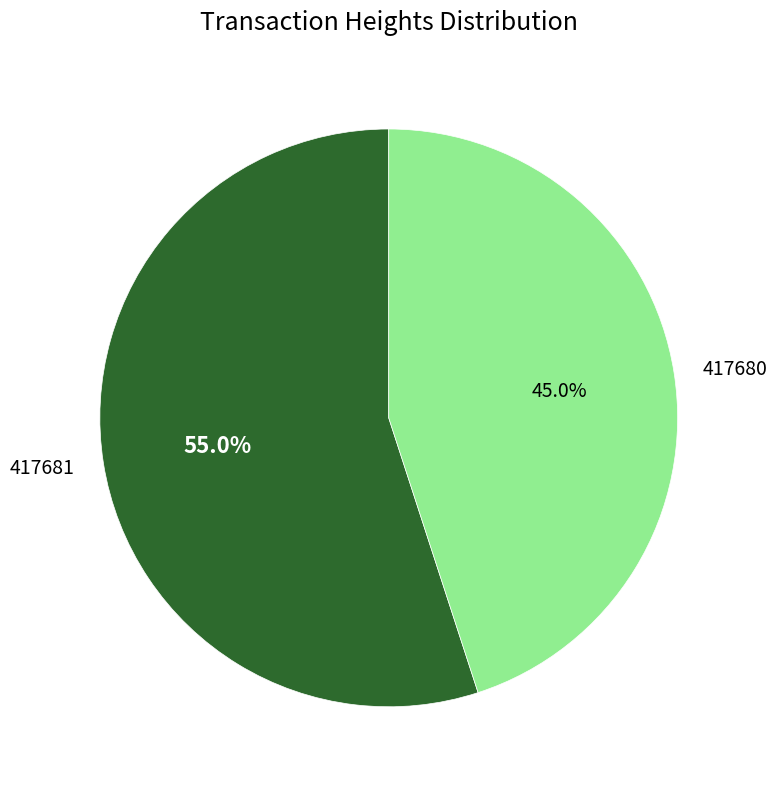

How many segments does this pie chart have?

2